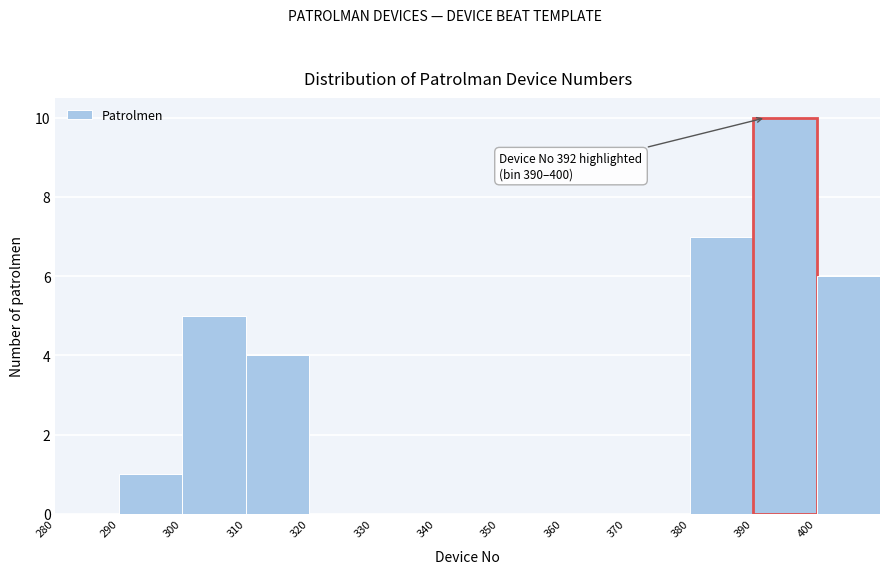

Which range on the x-axis has the tallest bar?

390 to 400